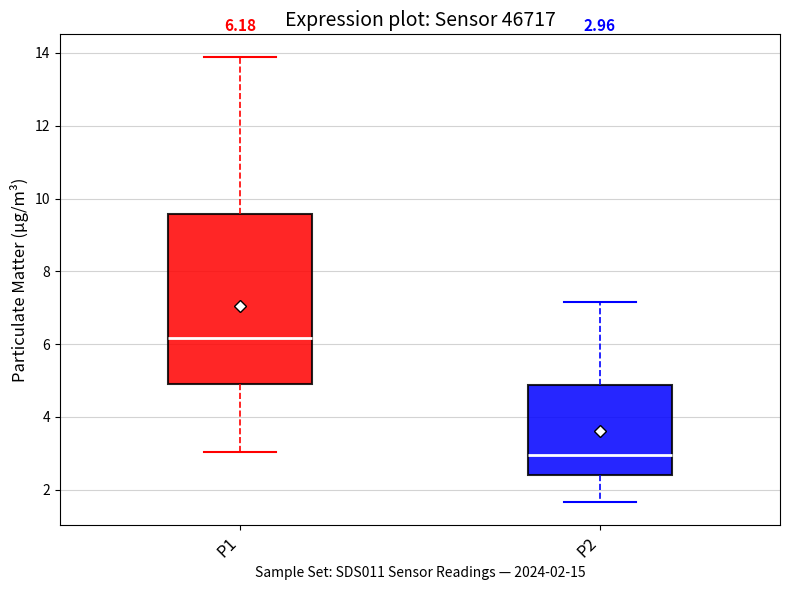

Which box is the tallest, from its lower edge to its upper edge?

P1